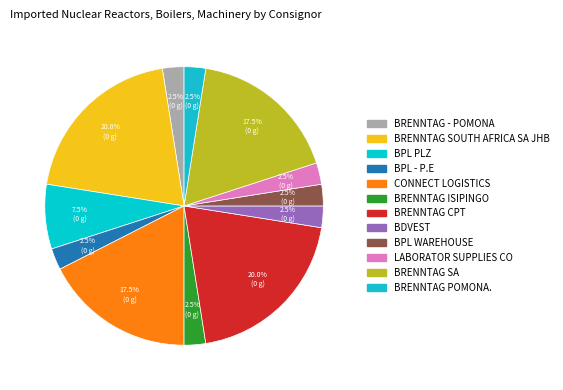

Is BDVEST the majority of the pie?

No